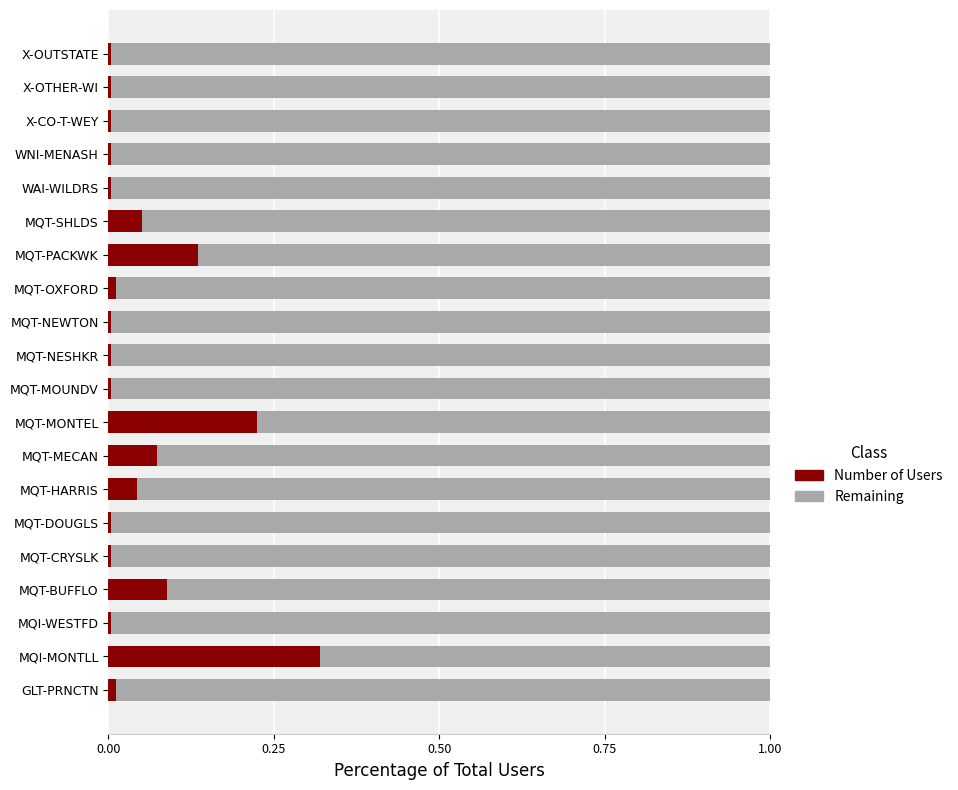

Which category has the highest value in the Number of Users series?

MQI-MONTLL